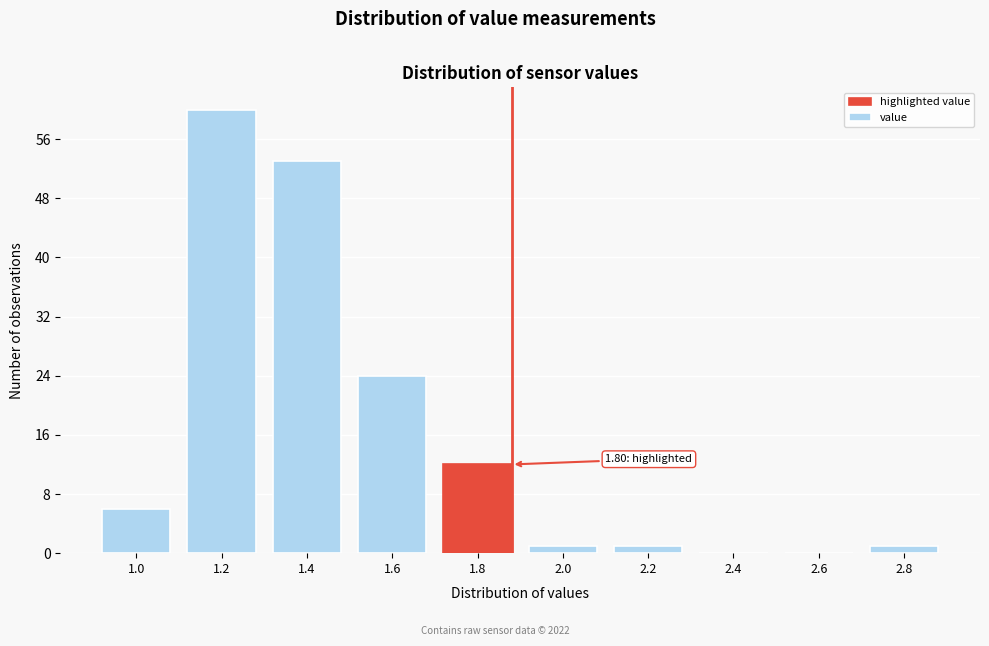

Reading left to right, list all the values displayed in this chart.

1.0=6	1.2=60	1.4=53	1.6=24	1.8=12	2.0=1	2.2=1	2.4=0	2.6=0	2.8=1